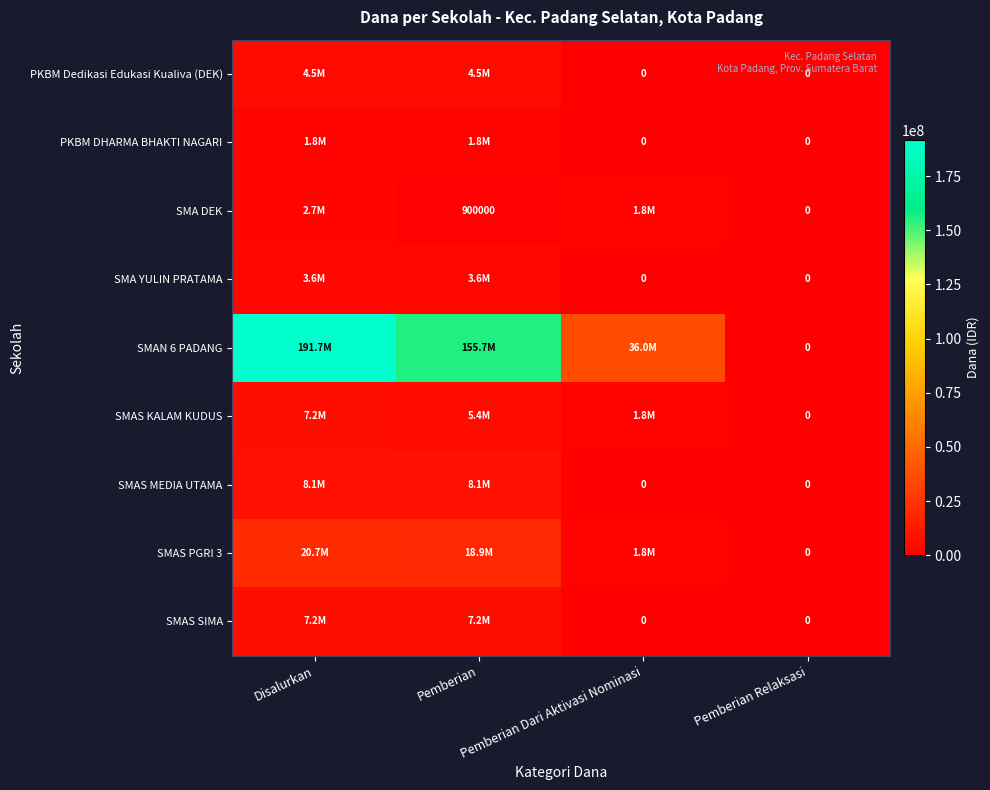

What is the difference between the highest and lowest values at Disalurkan?

189900000